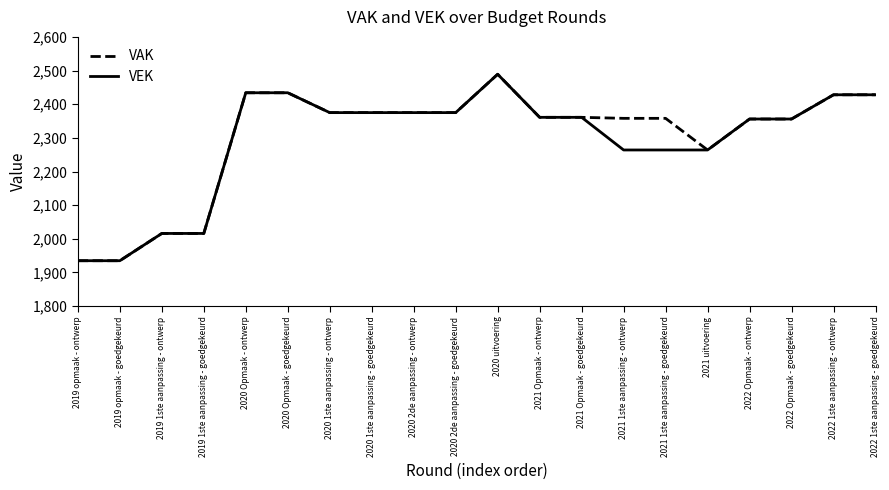

True or false: VEK has more than 0 points higher than both neighbors.

True